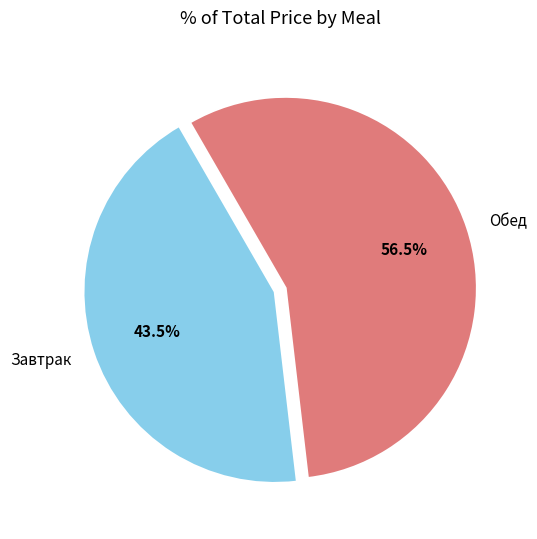

Which category has the smallest portion of the pie?

Завтрак